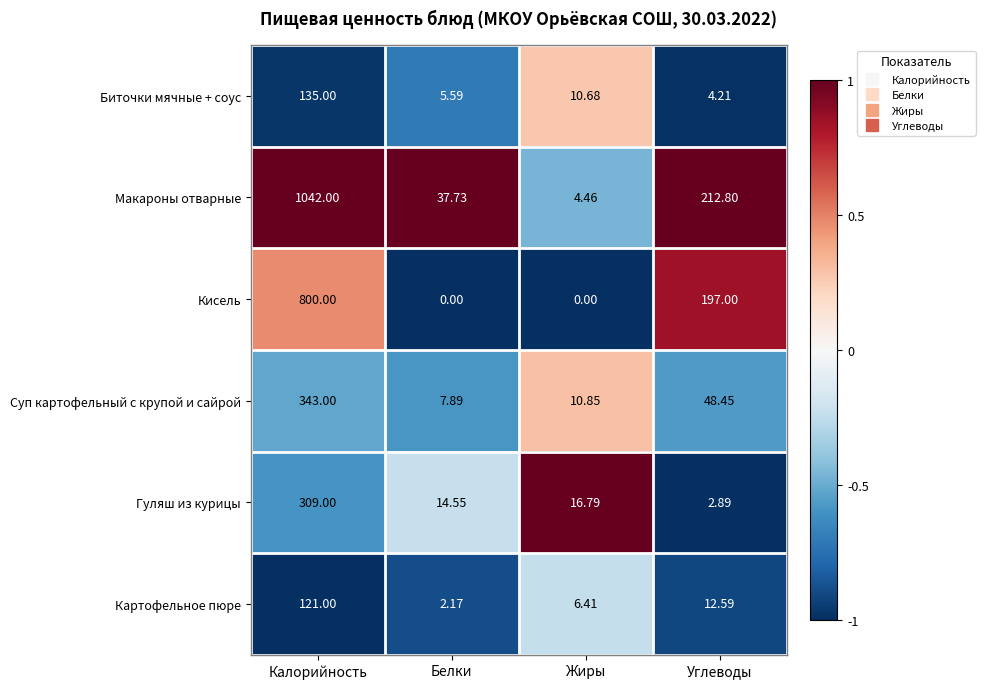

At how many categories does at least one series exceed 0?

4